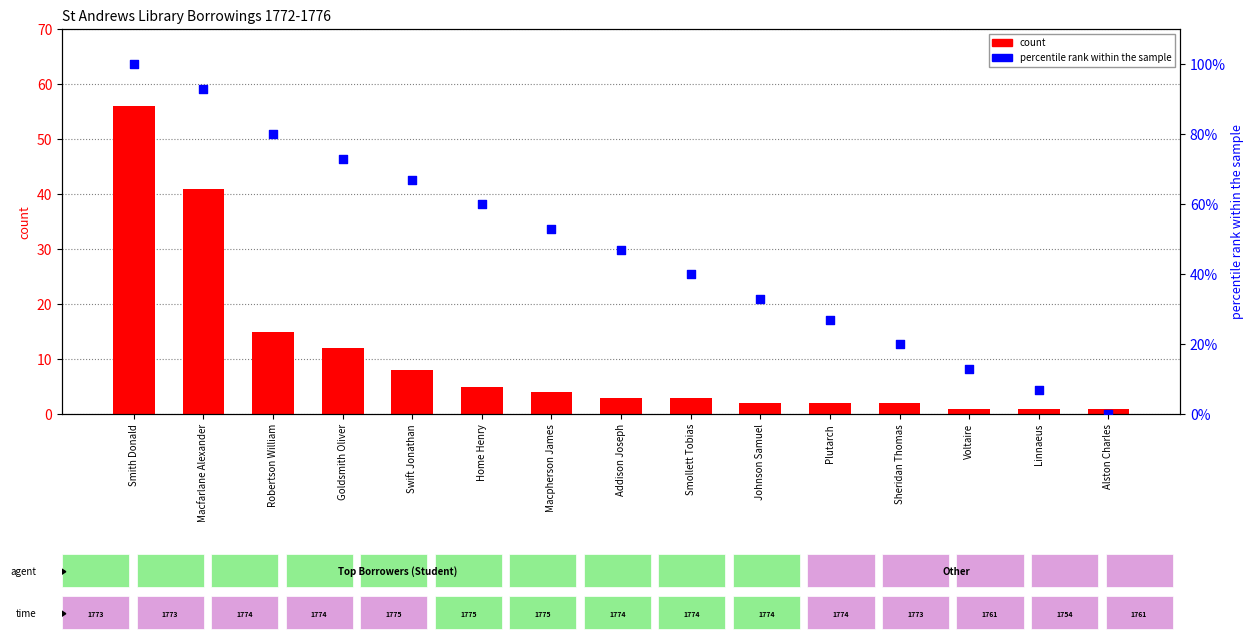

Is the value of count at Plutarch greater than the value of percentile rank within the sample at Linnaeus?

No